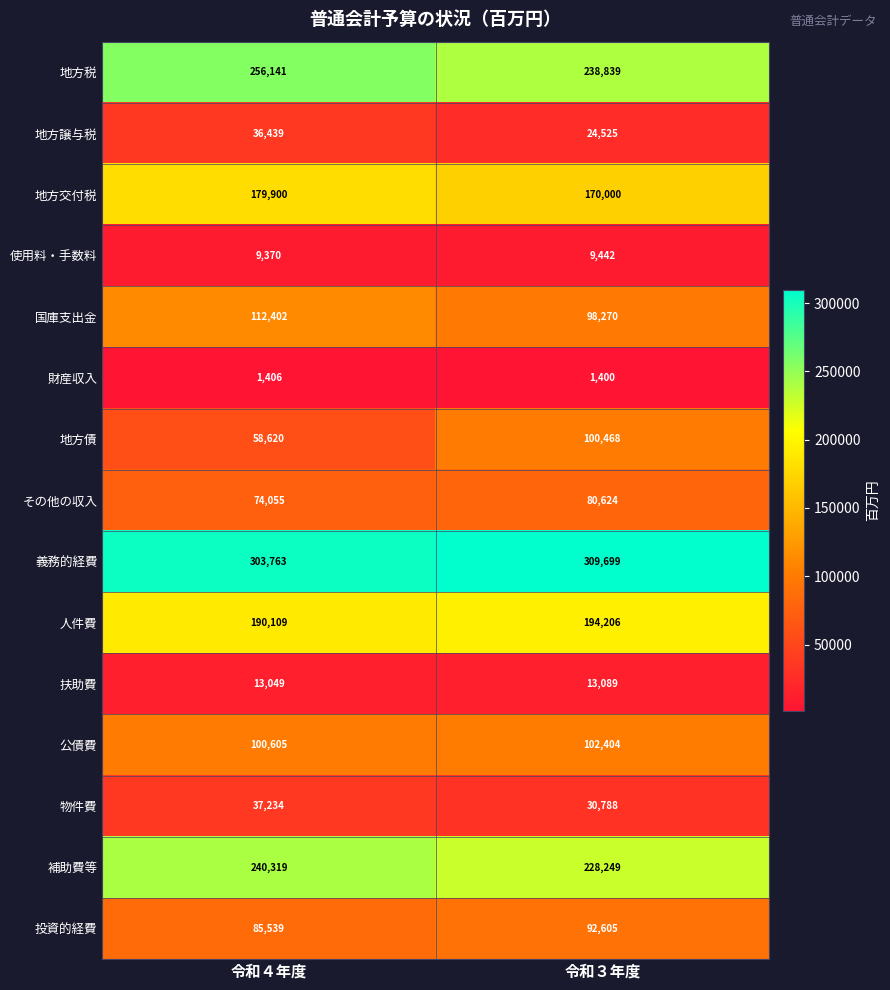

At 令和４年度, list the series in order from smallest to largest.

財産収入, 使用料・手数料, 扶助費, 地方譲与税, 物件費, 地方債, その他の収入, 投資的経費, 公債費, 国庫支出金, 地方交付税, 人件費, 補助費等, 地方税, 義務的経費